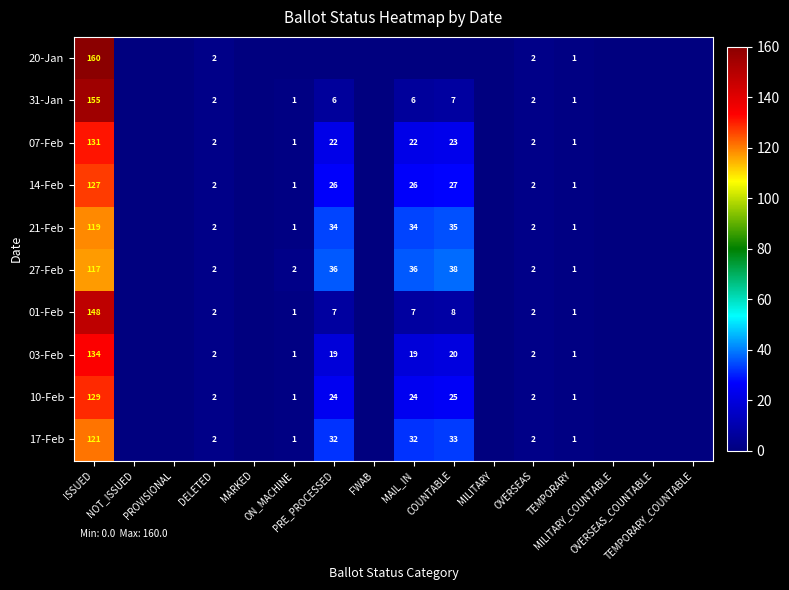

How many distinct data groups are displayed?

10